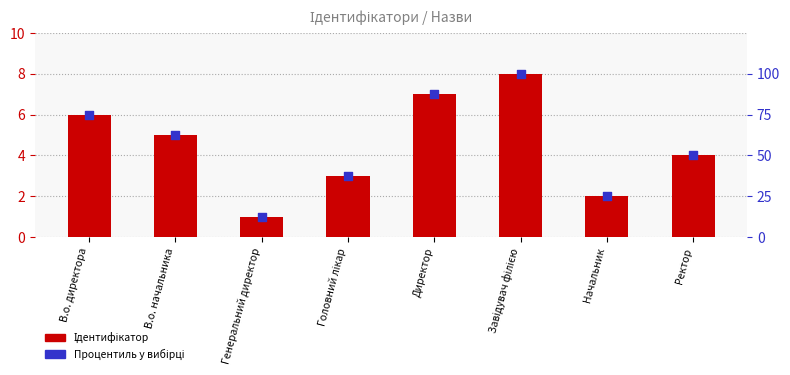

Is the value of Процентиль at Генеральний директор greater than the value of Ідентифікатор at Ректор?

Yes